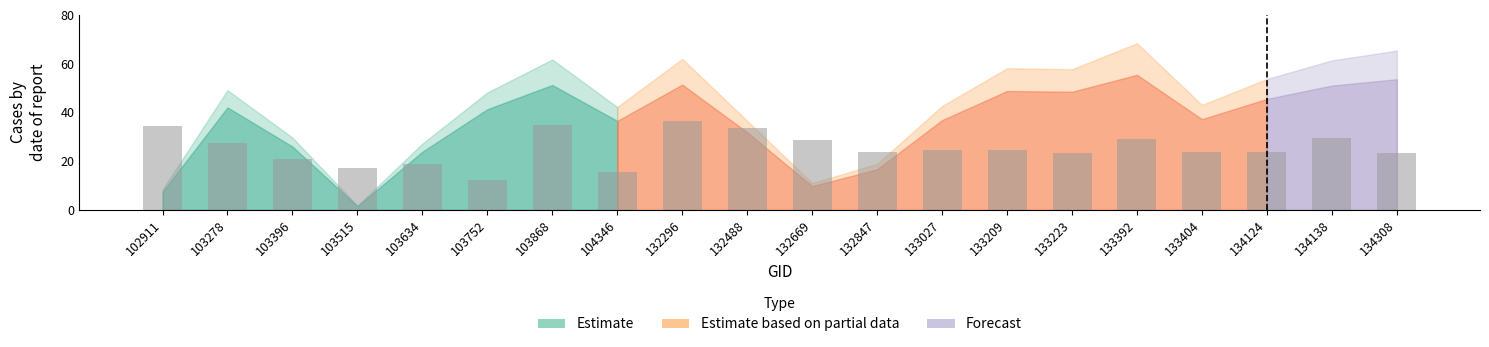

At which category does the chart reach its minimum across all series?

103752